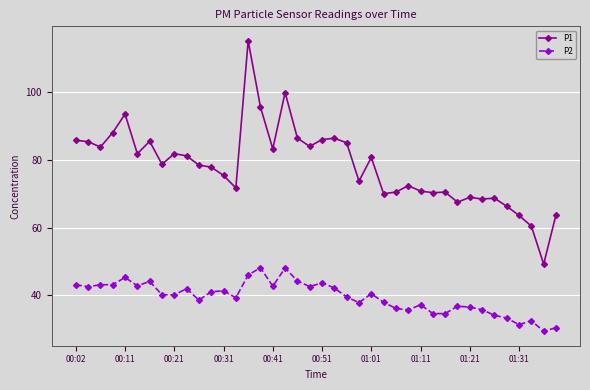

What is the average value of the P1 series?

78.1